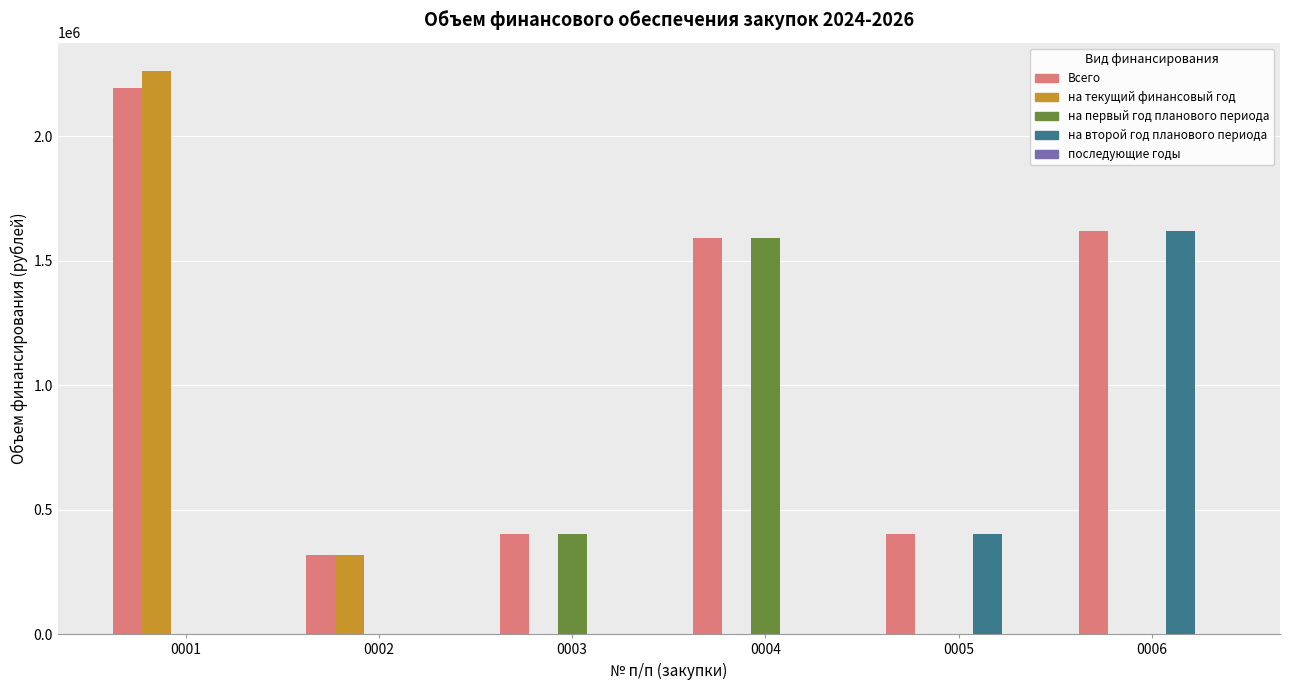

What is the maximum value shown in the chart?

2262661.9